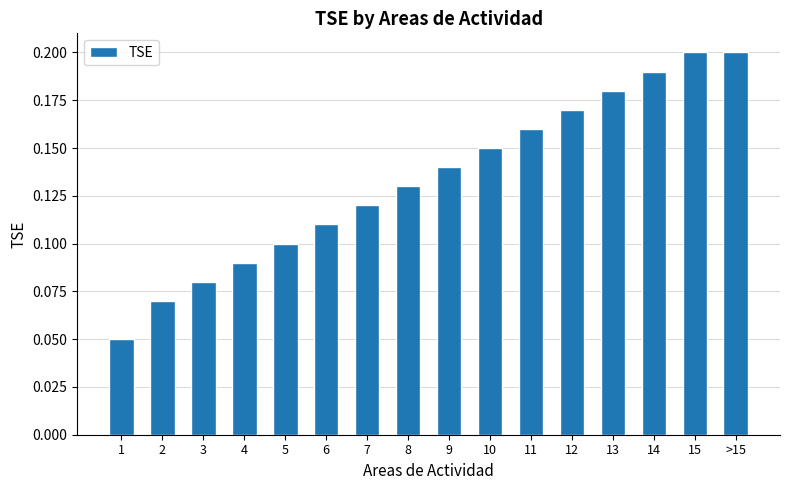

What is the sum of all values?

2.1